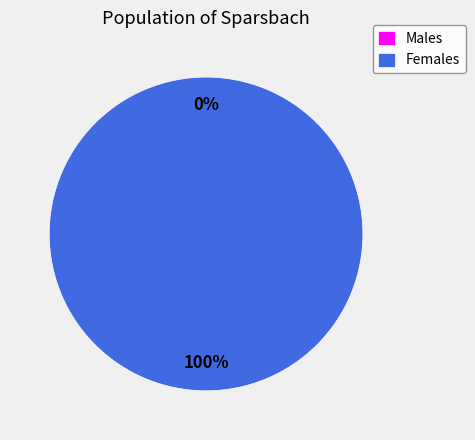

Which has a higher value, 220294 or 220308?

220294